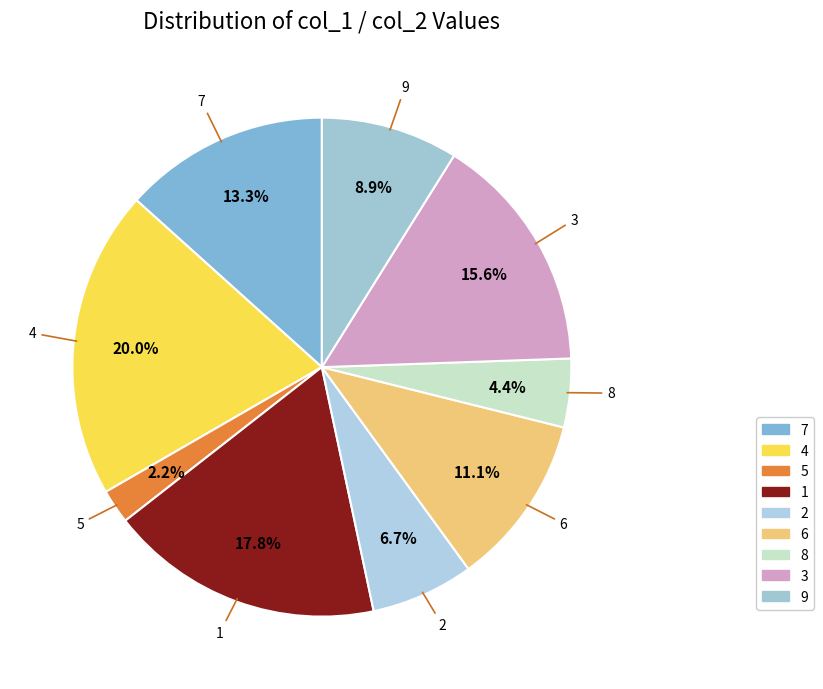

To the nearest percent, what is the combined percentage of 3 and 6?

27%